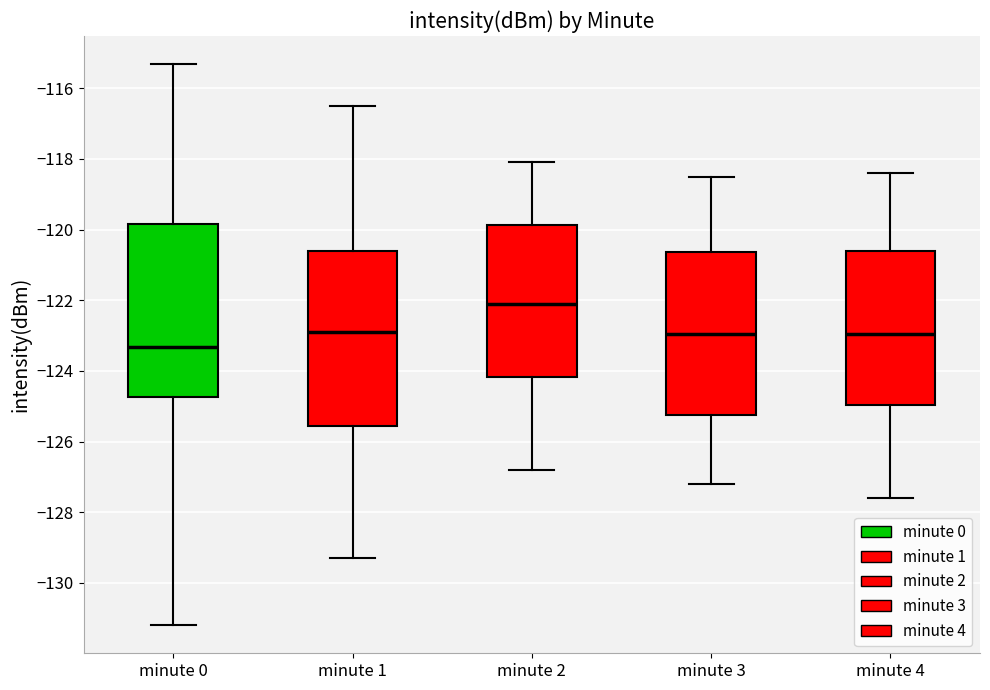

Reading left to right, transcribe this box plot: for each box, give where its median line is, the range the box spans, and where its two whiskers end, as read against the y-axis. The values are not printed on the chart, so give them approximately, as read against the axis.

minute 0: median -123.4, box -124.8 to -119.8, whiskers -131.2 to -115.4
minute 1: median -123.0, box -125.6 to -120.6, whiskers -129.2 to -116.4
minute 2: median -122.0, box -124.2 to -119.8, whiskers -126.8 to -118.0
minute 3: median -123.0, box -125.2 to -120.6, whiskers -127.2 to -118.4
minute 4: median -123.0, box -125.0 to -120.6, whiskers -127.6 to -118.4